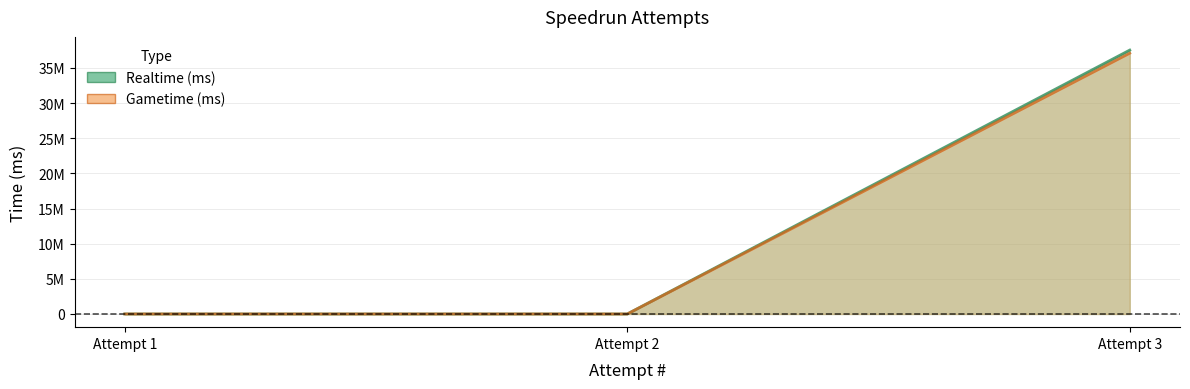

How many positive values does the Realtime (ms) series have?

1